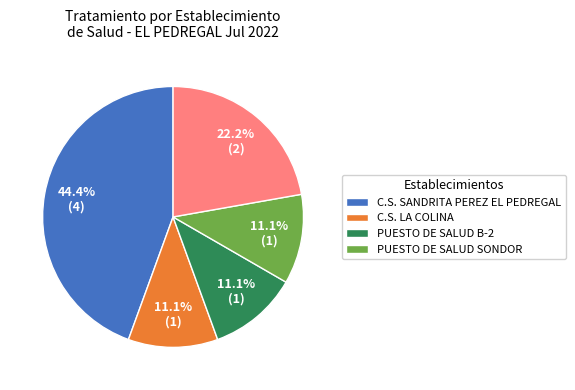

Does any single category account for the majority?

No